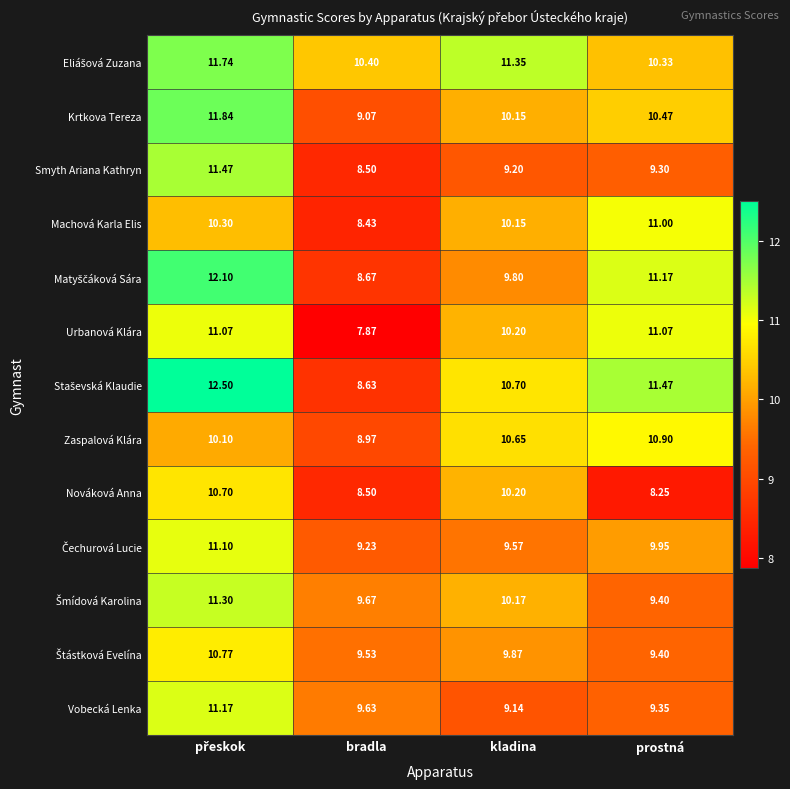

Between kladina and prostná, which series saw the biggest shift?

Nováková Anna